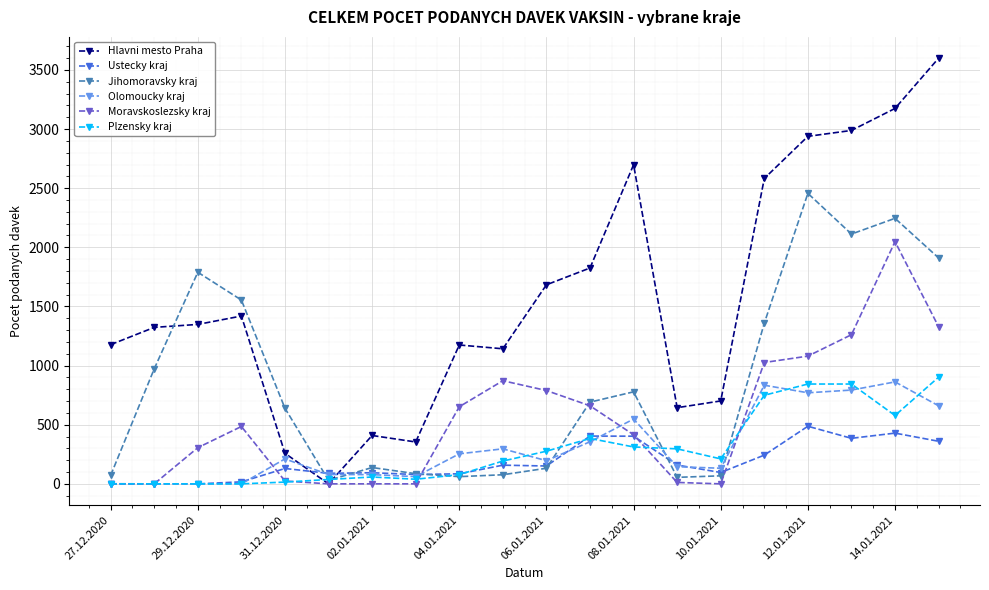

Which series has the largest range (max minus min)?

Hlavni mesto Praha